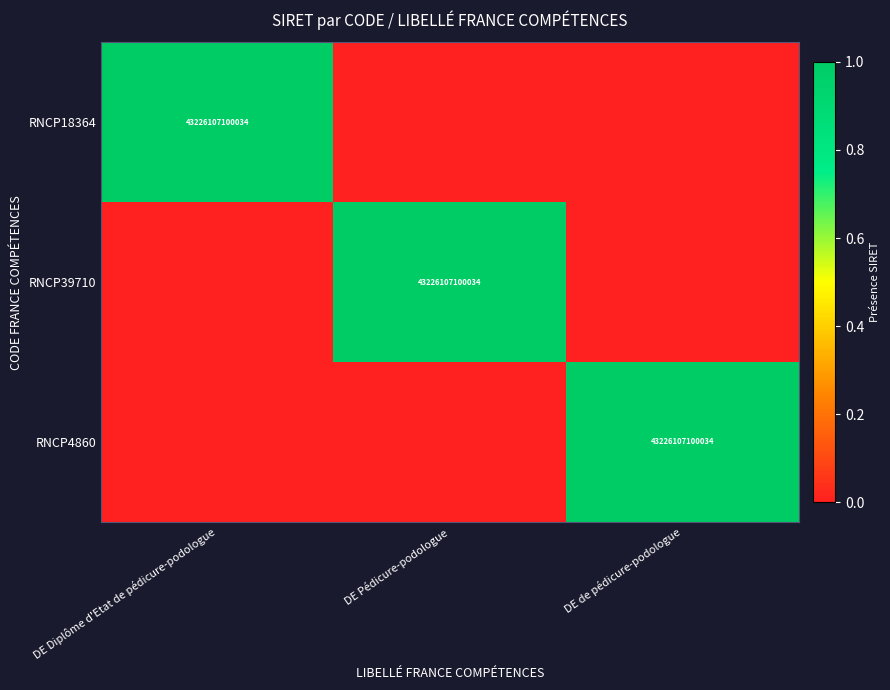

Is it true that RNCP18364 equals 43226107100034 at DE Diplôme d'Etat de pédicure-podologue?

True